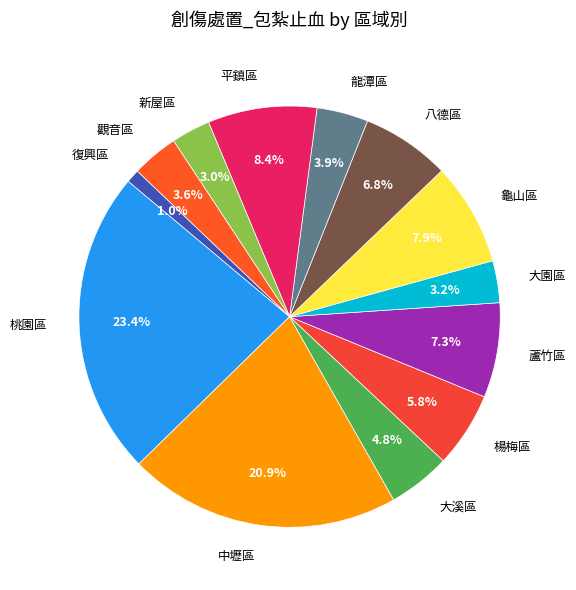

Which category has the smallest portion of the pie?

復興區